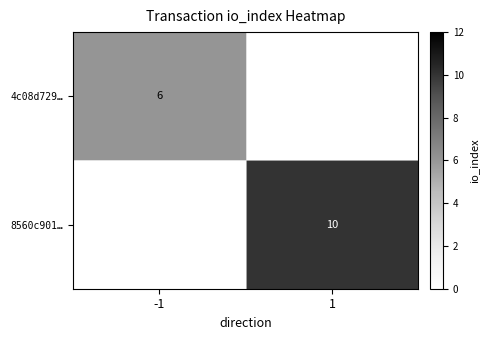

The value of 4c08d729… at -1 is 6. True or false?

True